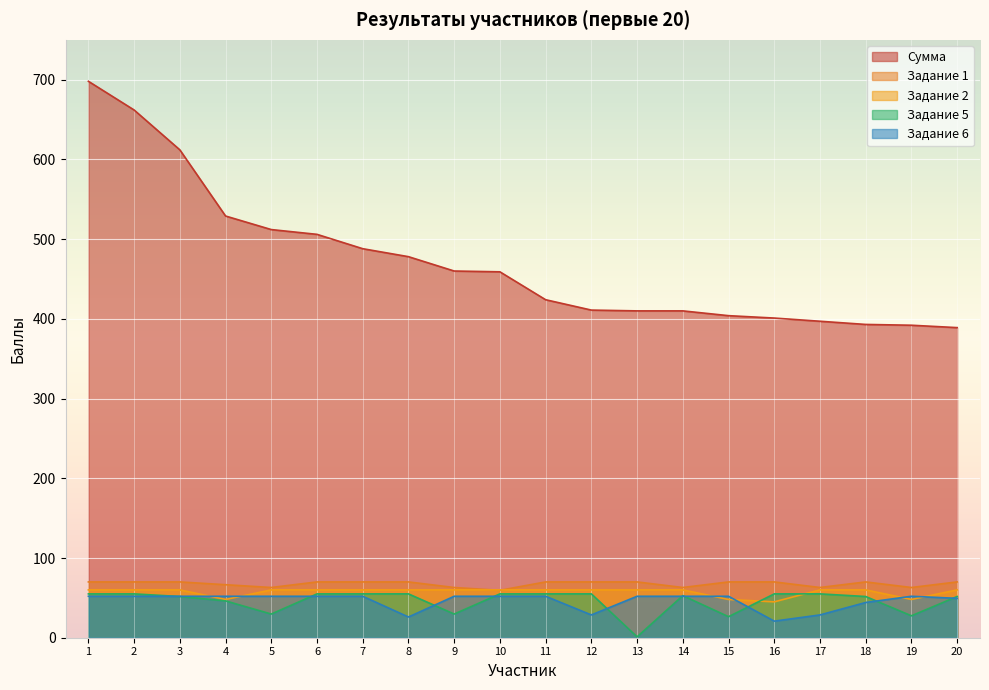

Reading left to right, extract all data points from this chart.

Сумма: 698.0	662.0	612.0	529.0	512.0	506.0	488.0	478.0	460.0	459.0	424.0	411.0	410.0	410.0	404.0	401.0	397.0	393.0	392.0	389.0
Задание 1: 70.0	70.0	70.0	66.5	63.0	70.0	70.0	70.0	63.0	59.5	70.0	70.0	70.0	63.0	70.0	70.0	63.0	70.0	63.0	70.0
Задание 2: 60.0	60.0	60.0	48.0	60.0	60.0	60.0	60.0	60.0	60.0	60.0	60.0	60.0	60.0	48.0	45.0	60.0	60.0	48.0	60.0
Задание 5: 55.0	55.0	51.7	46.2	29.7	55.0	55.0	55.0	29.7	55.0	55.0	55.0	1.1	52.8	26.4	55.0	55.0	51.7	27.5	51.7
Задание 6: 52.0	52.0	52.0	52.0	52.0	52.0	52.0	26.0	52.0	52.0	52.0	28.6	52.0	52.0	52.0	20.8	28.6	44.2	52.0	49.4